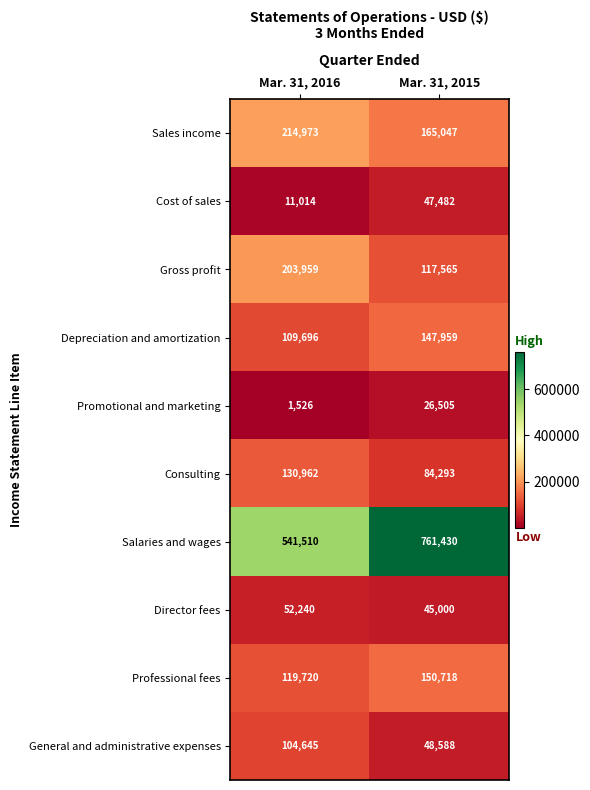

Reading left to right, transcribe all the data shown in this chart.

Sales income: 214973	165047
Cost of sales: 11014	47482
Gross profit: 203959	117565
Depreciation and amortization: 109696	147959
Promotional and marketing: 1526	26505
Consulting: 130962	84293
Salaries and wages: 541510	761430
Director fees: 52240	45000
Professional fees: 119720	150718
General and administrative expenses: 104645	48588